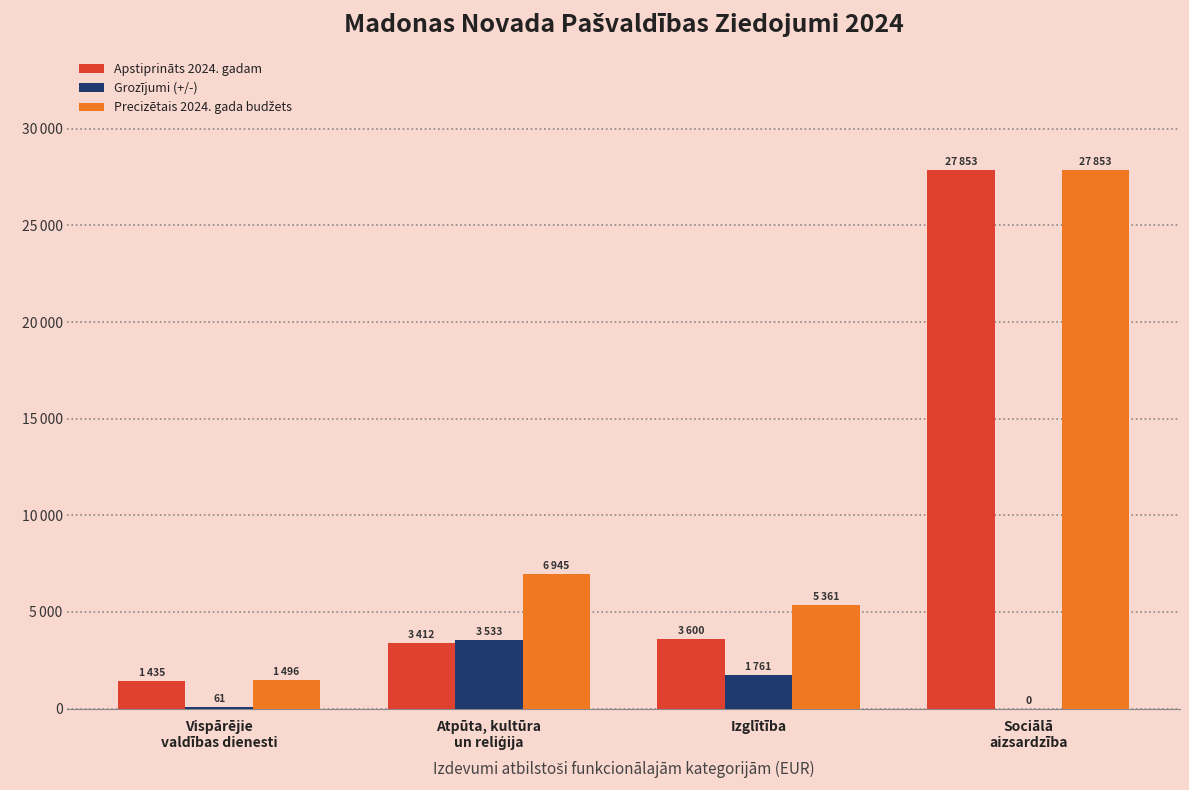

Are the bars horizontal?

No